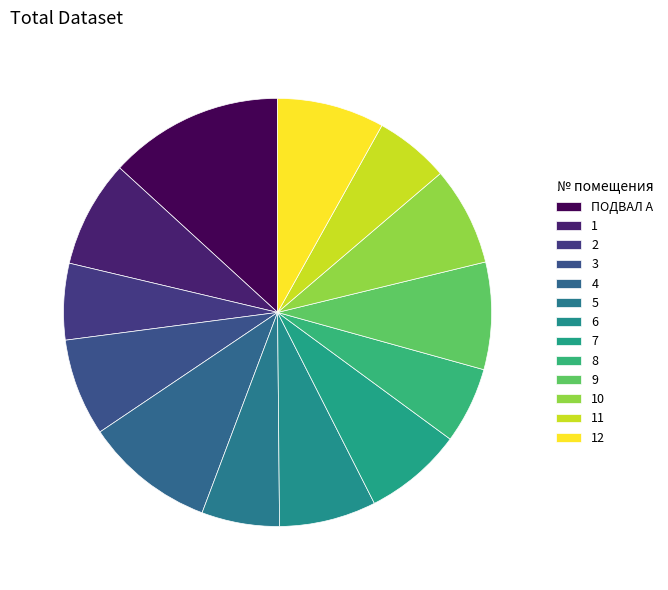

Which slice is the smallest?

11